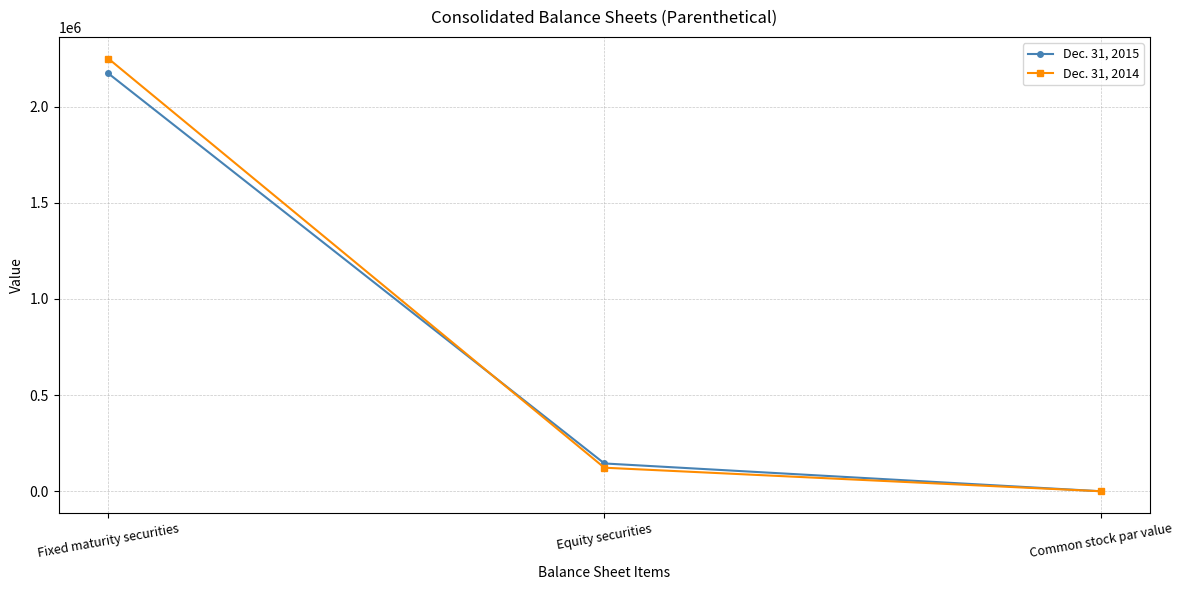

What is the spread (max minus min) of values at Equity securities?

22060